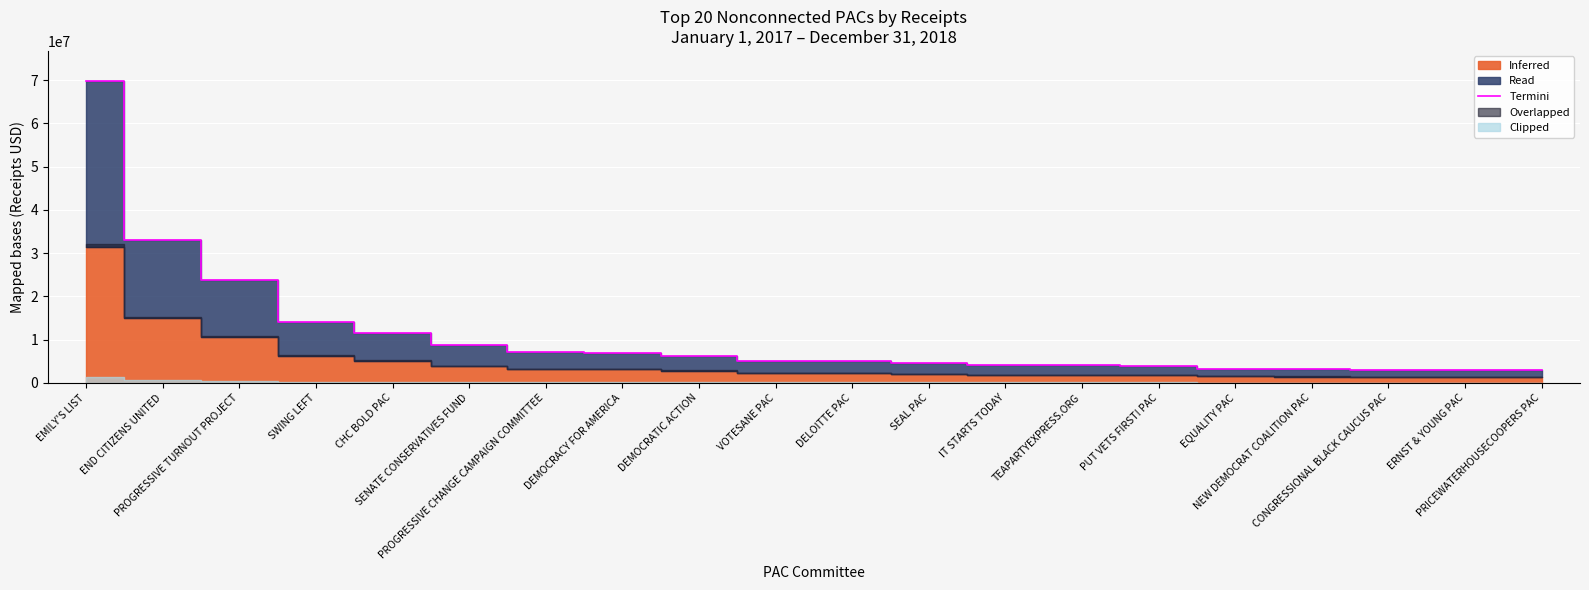

List the labels in order of value, smallest first.

PRICEWATERHOUSECOOPERS PAC, ERNST & YOUNG PAC, CONGRESSIONAL BLACK CAUCUS PAC, NEW DEMOCRAT COALITION PAC, EQUALITY PAC, PUT VETS FIRST! PAC, TEAPARTYEXPRESS.ORG, IT STARTS TODAY, SEAL PAC, DELOITTE PAC, VOTESANE PAC, DEMOCRATIC ACTION, DEMOCRACY FOR AMERICA, PROGRESSIVE CHANGE CAMPAIGN COMMITTEE, SENATE CONSERVATIVES FUND, CHC BOLD PAC, SWING LEFT, PROGRESSIVE TURNOUT PROJECT, END CITIZENS UNITED, EMILY'S LIST